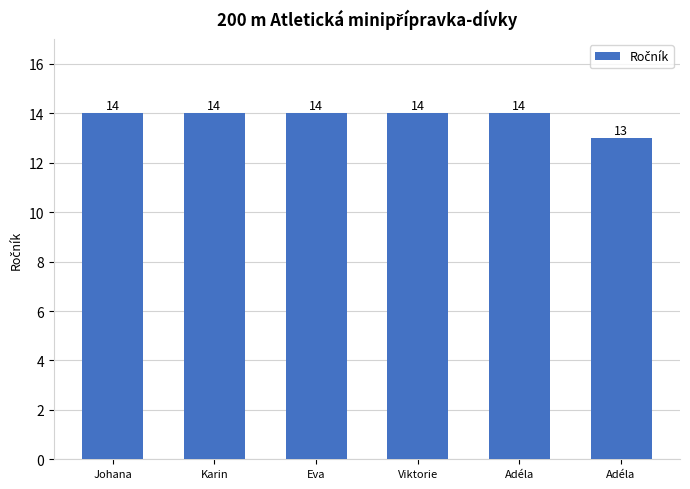

Which label corresponds to the largest value in the chart?

Johana